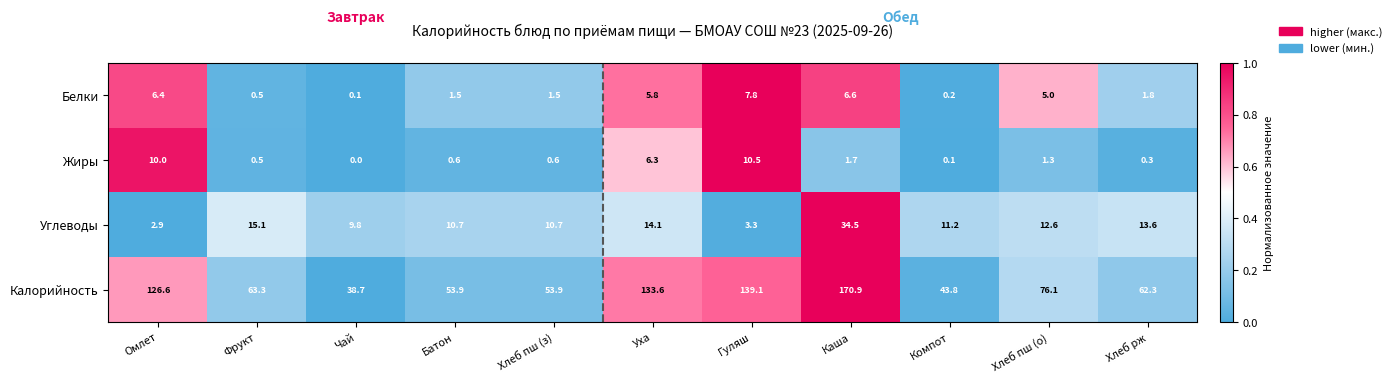

The value of Калорийность at Гуляш is 139.1. True or false?

True